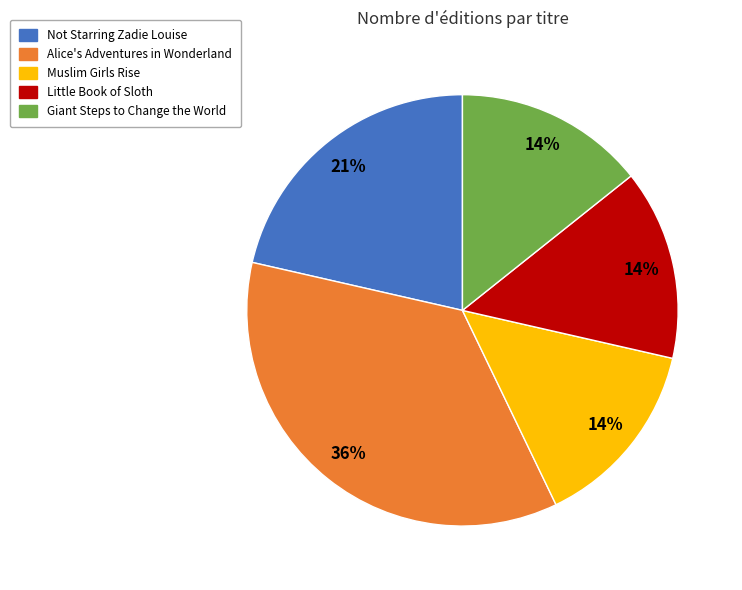

True or false: Little Book of Sloth accounts for 1% of the total.

False